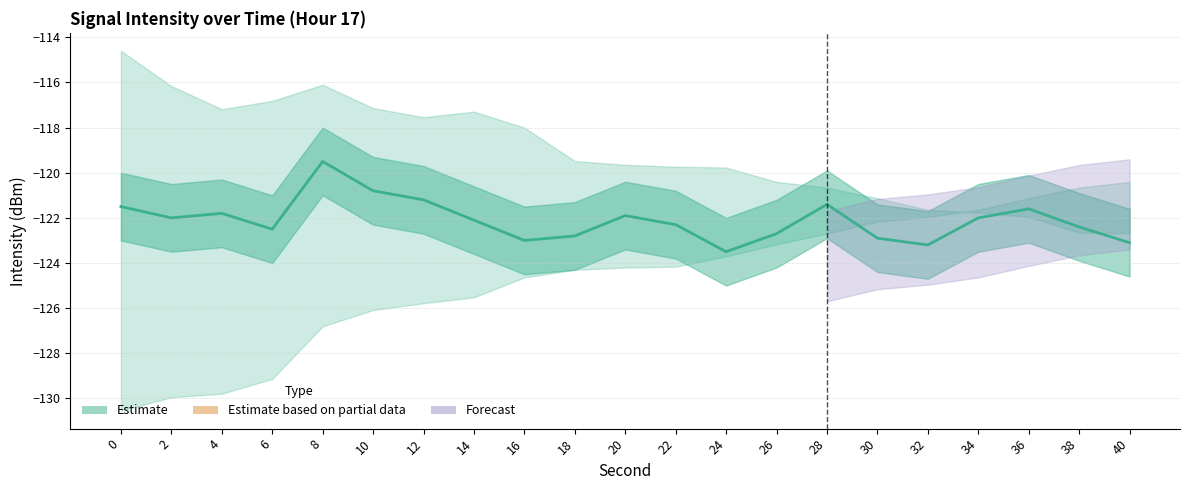

Reading right to left, list all the values displayed in this chart.

40=-123.1	38=-122.4	36=-121.6	34=-122.0	32=-123.2	30=-122.9	28=-121.4	26=-122.7	24=-123.5	22=-122.3	20=-121.9	18=-122.8	16=-123.0	14=-122.1	12=-121.2	10=-120.8	8=-119.5	6=-122.5	4=-121.8	2=-122.0	0=-121.5